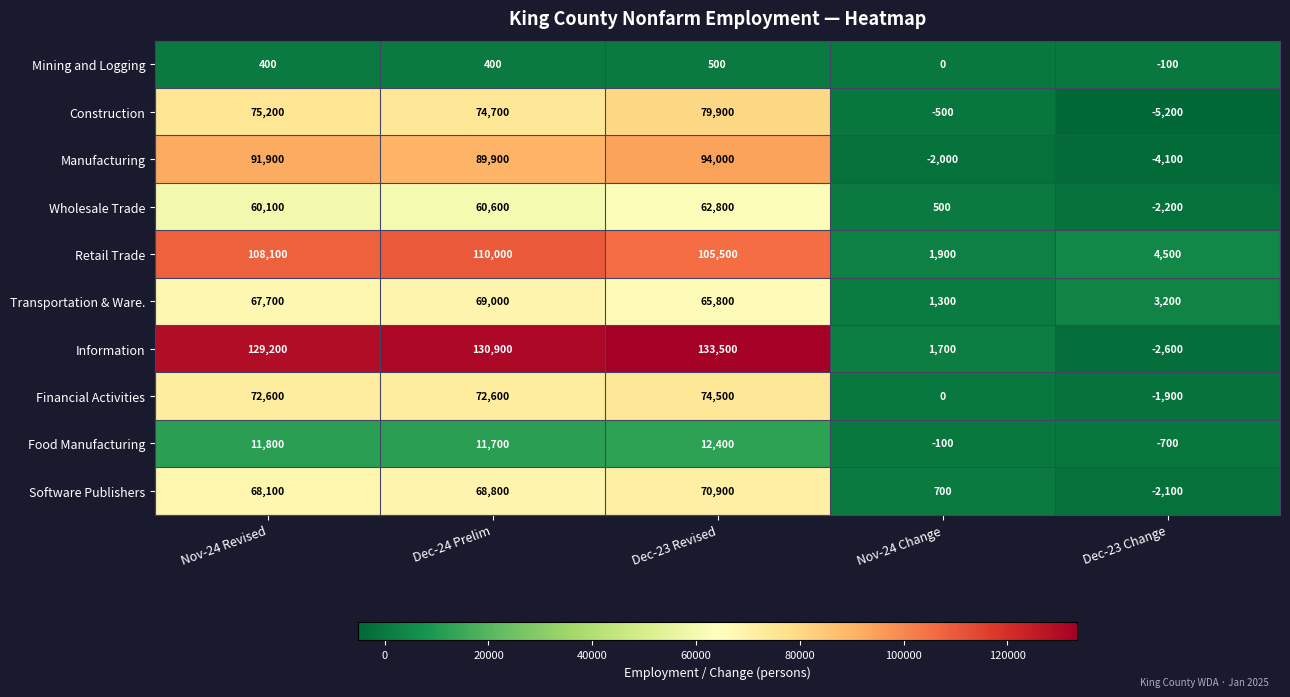

How many data points does each series have?

5